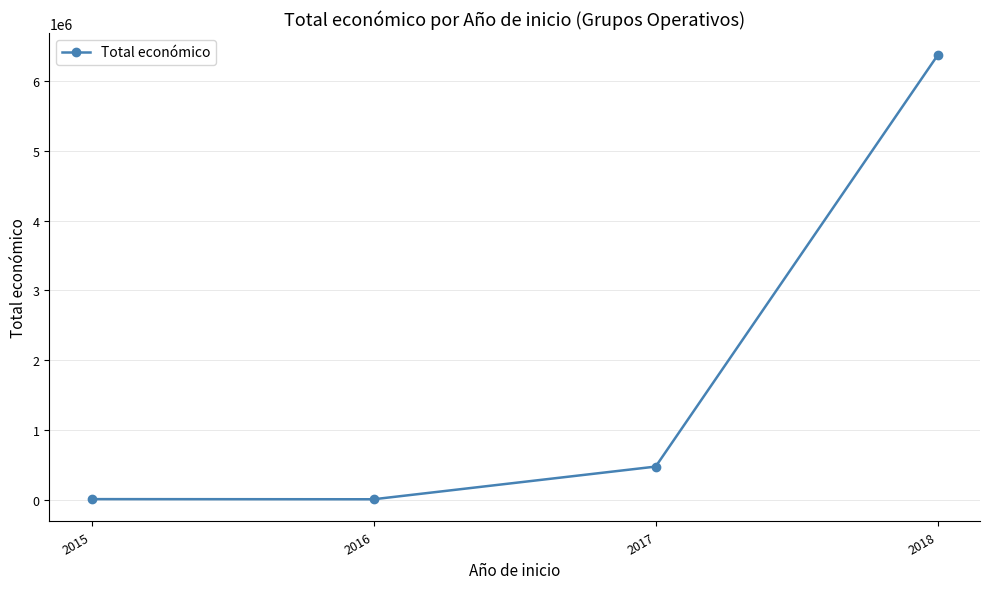

What is the difference between the maximum and minimum values?

6353397